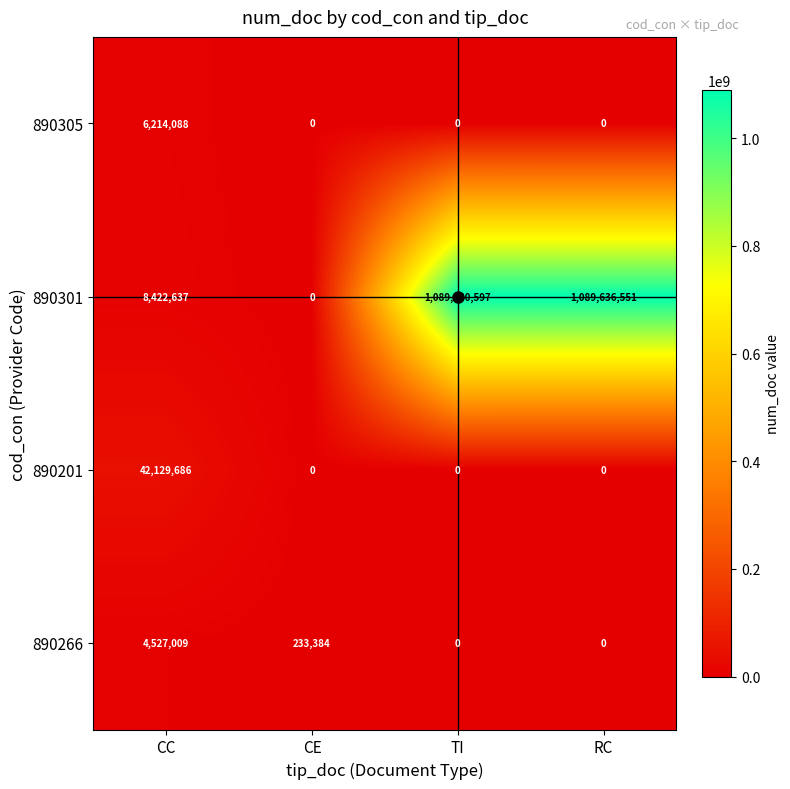

What is the difference between the maximum and minimum values in the 890201 series?

42129686